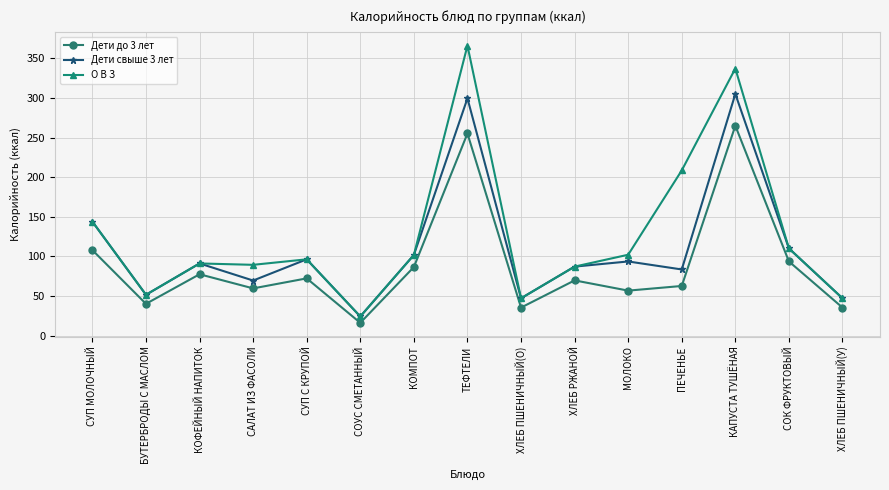

What position from the left is КОФЕЙНЫЙ НАПИТОК?

3